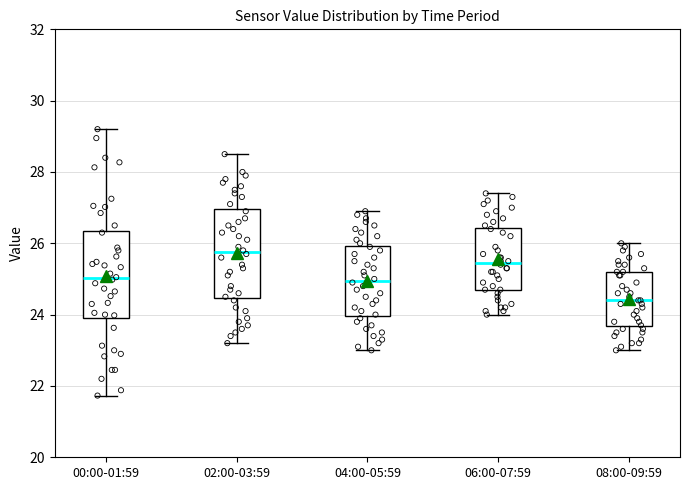

Which box's median line is the lowest?

08:00-09:59